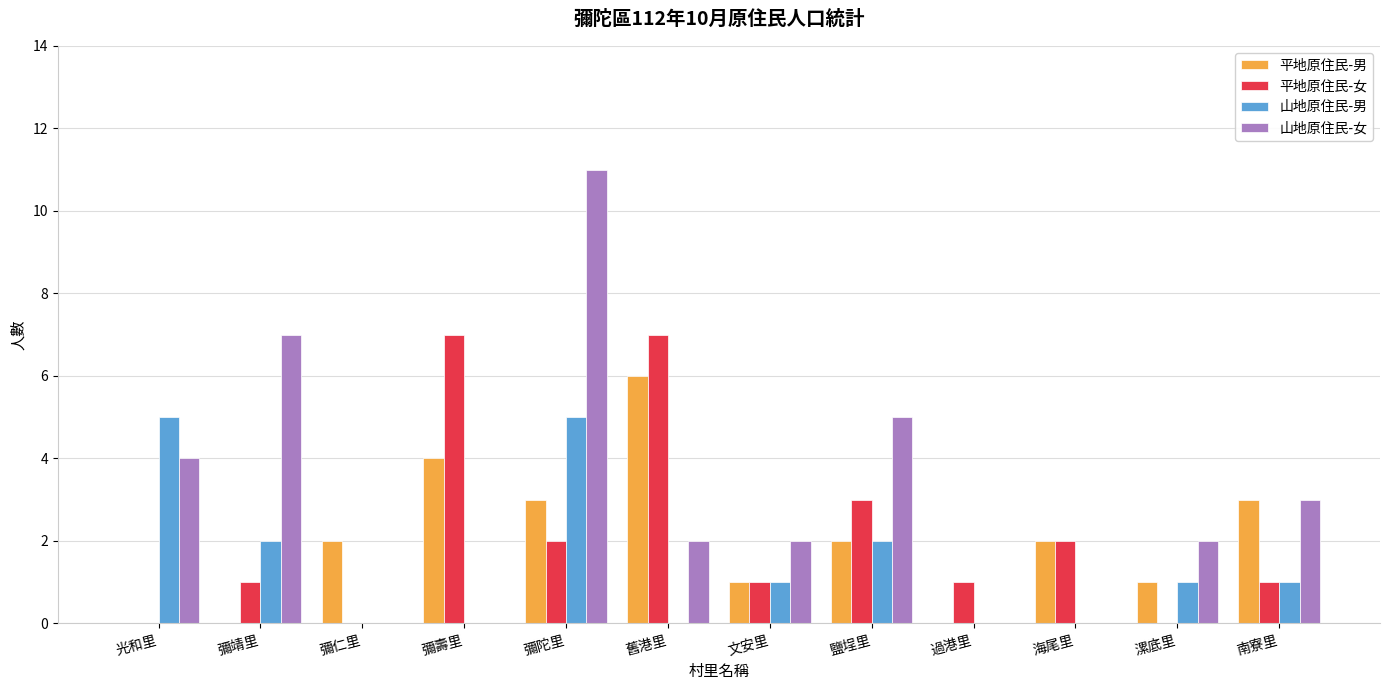

What is the sum of the 山地原住民-男 values at 彌陀里 and 過港里?

5